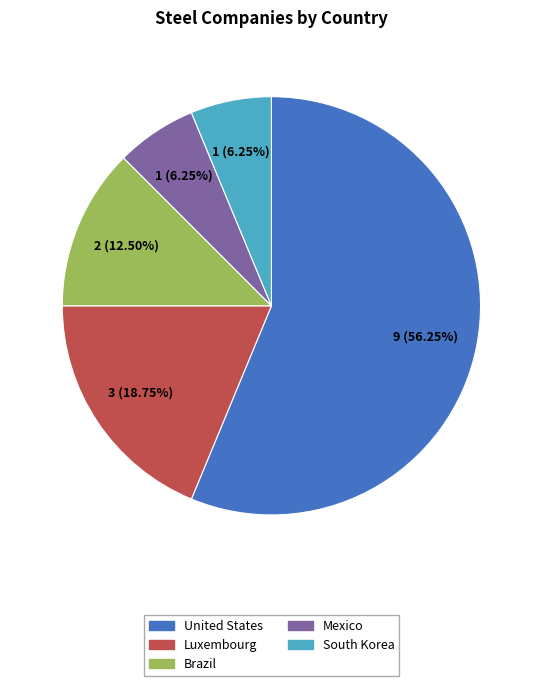

Approximately how many times larger is the value at South Korea compared to Mexico?

1.0